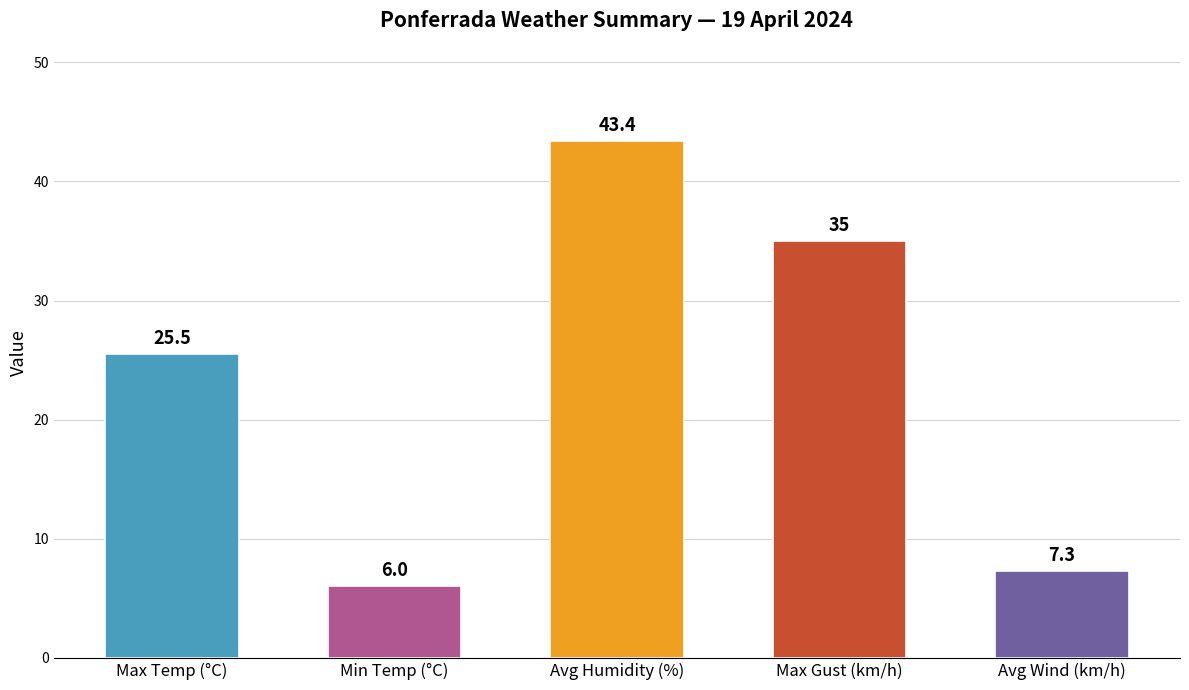

What is the average value?

23.4